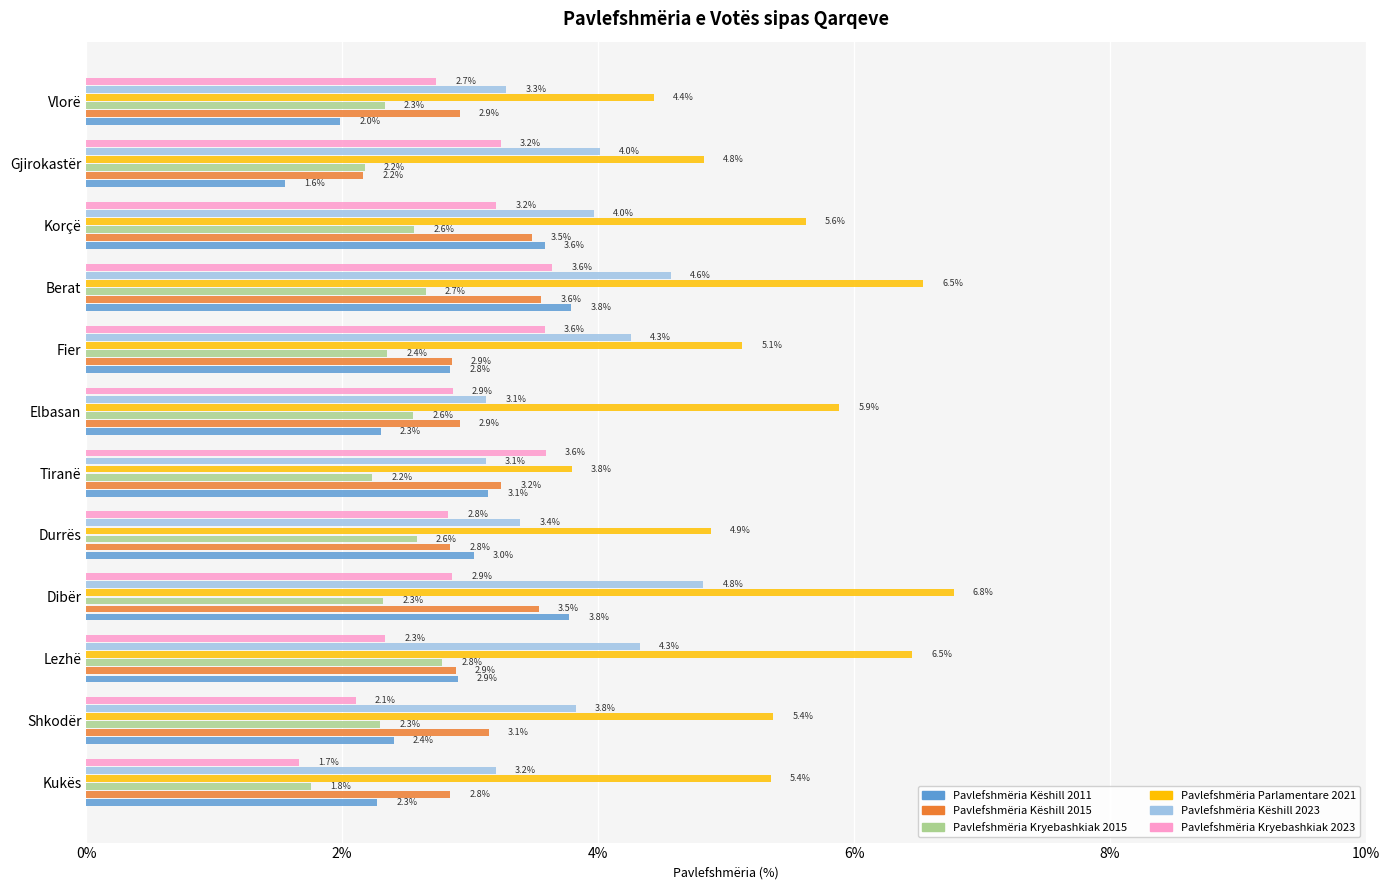

What value does the Pavlefshmëria Kryebashkiak 2023 series have at Gjirokastër?

3.2